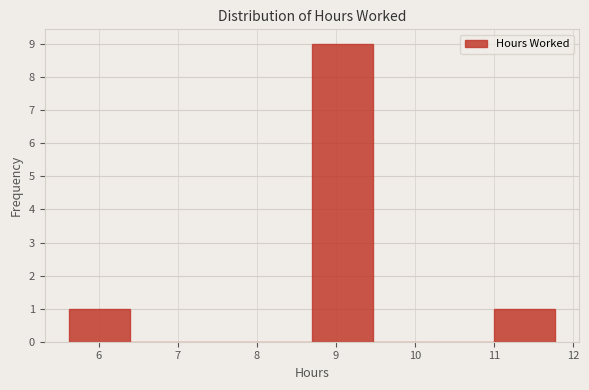

Reading left to right, list every bar in this chart as the range it spans on the x-axis followed by its height. Neither the bar edges nor the heights are printed on the chart, so give them approximately, as read against the axes.

5.6 to 6.4: 1
6.4 to 7.2: 0
7.2 to 7.9: 0
7.9 to 8.7: 0
8.7 to 9.5: 9
9.5 to 10.2: 0
10.2 to 11.0: 0
11.0 to 11.8: 1